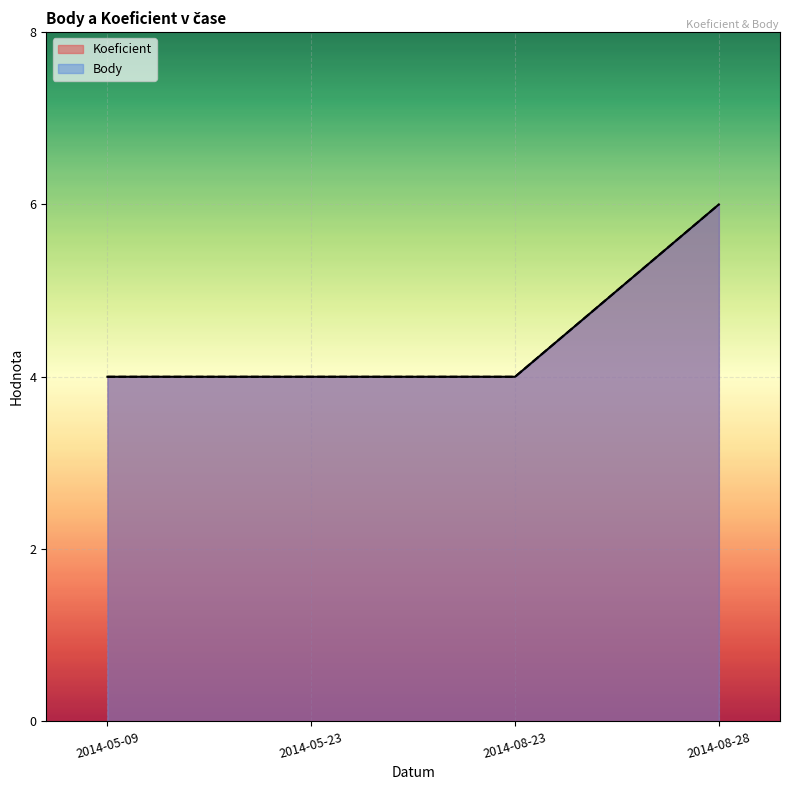

At 2014-08-28, list the series in order from largest to smallest.

Koeficient, Body